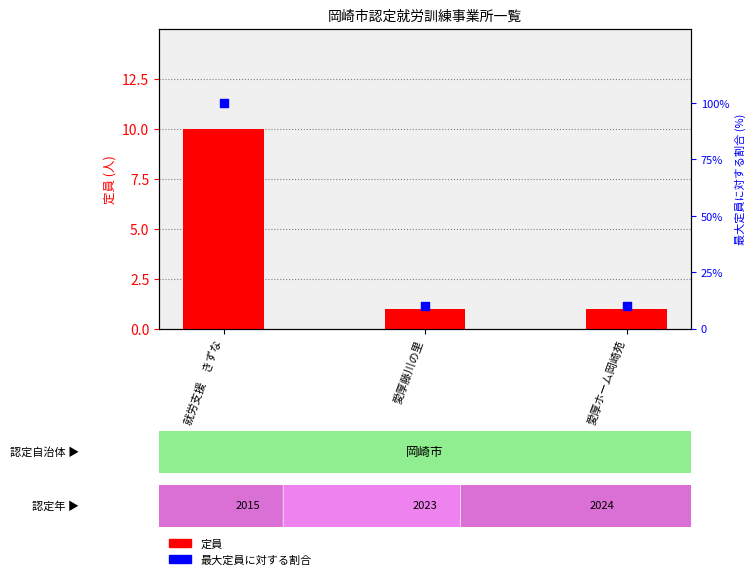

At how many categories does at least one series exceed 37?

1